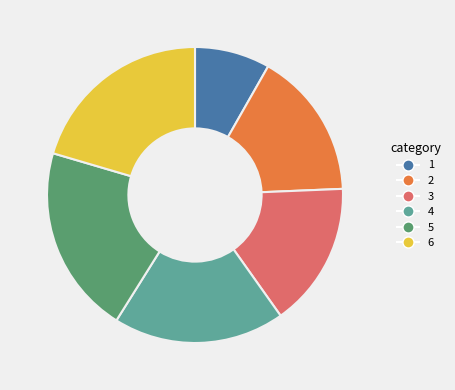

Does any single category account for the majority?

No